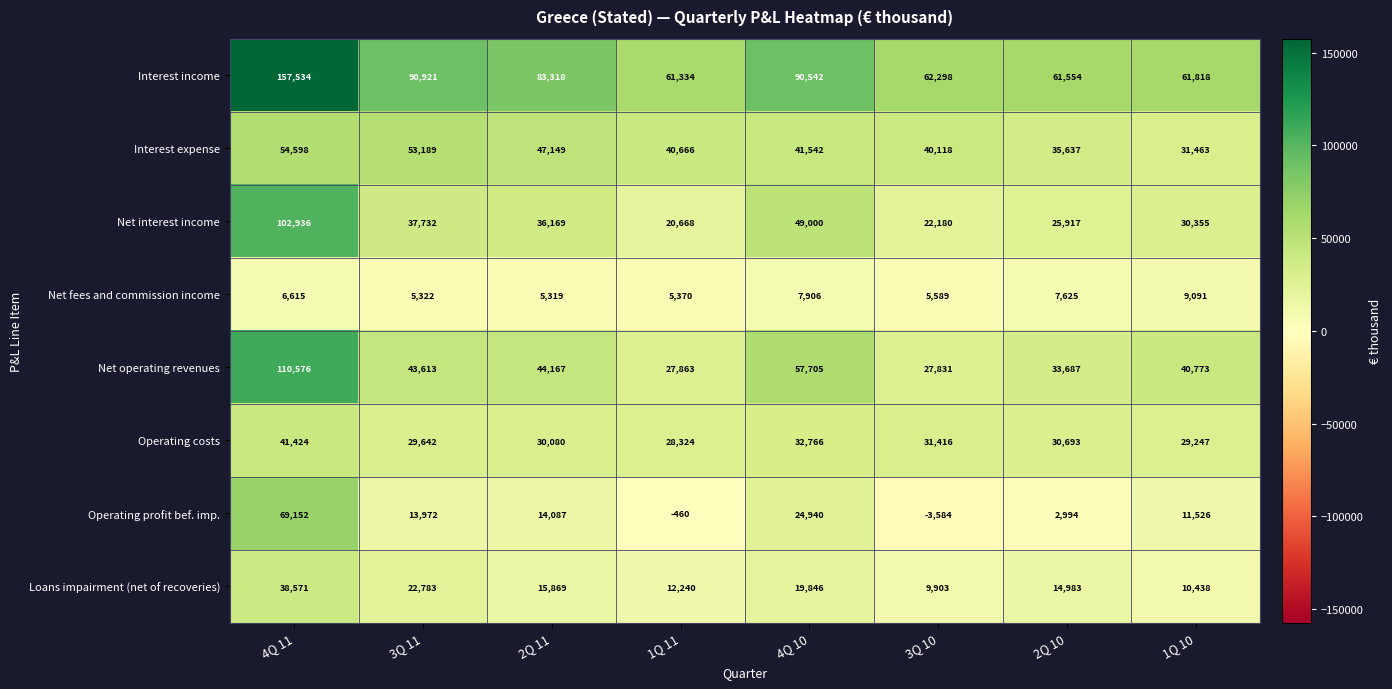

Is it true that Interest income equals 19340 at 3Q 11?

False